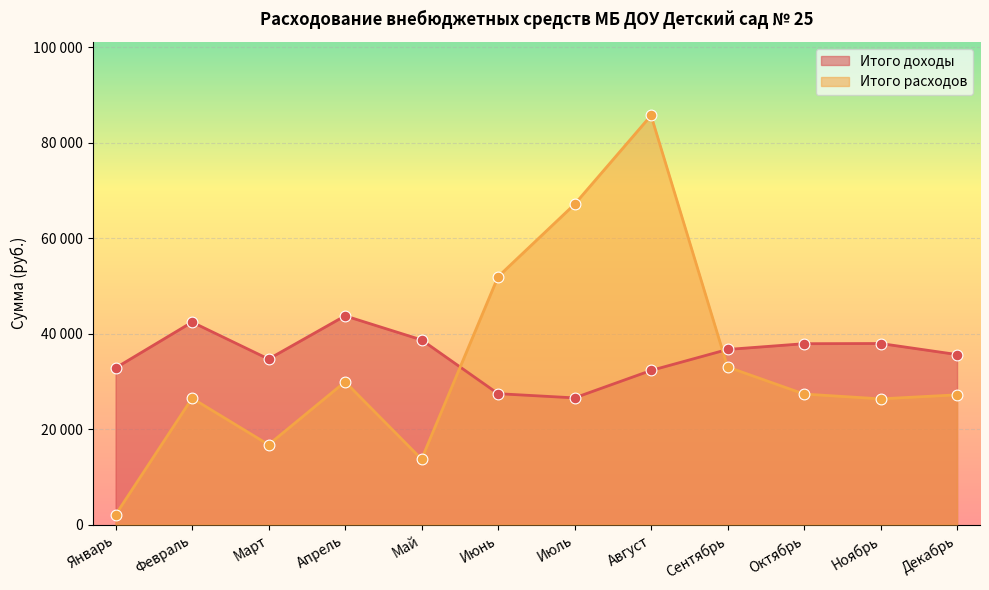

What are all the series names shown in the legend?

Итого доходы, Итого расходов